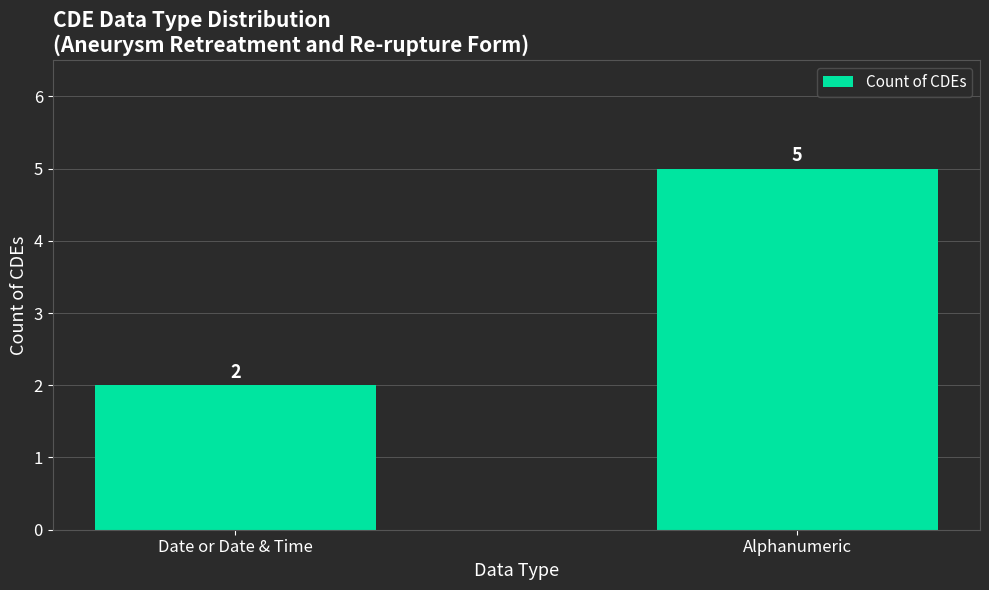

The chart shows a value of 2 at Date or Date & Time. True or false?

True